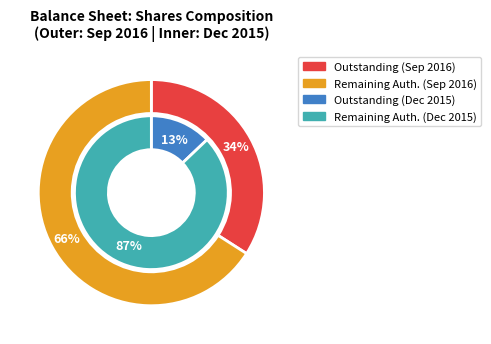

Does Common stock, shares issued represent more than half of the total?

No